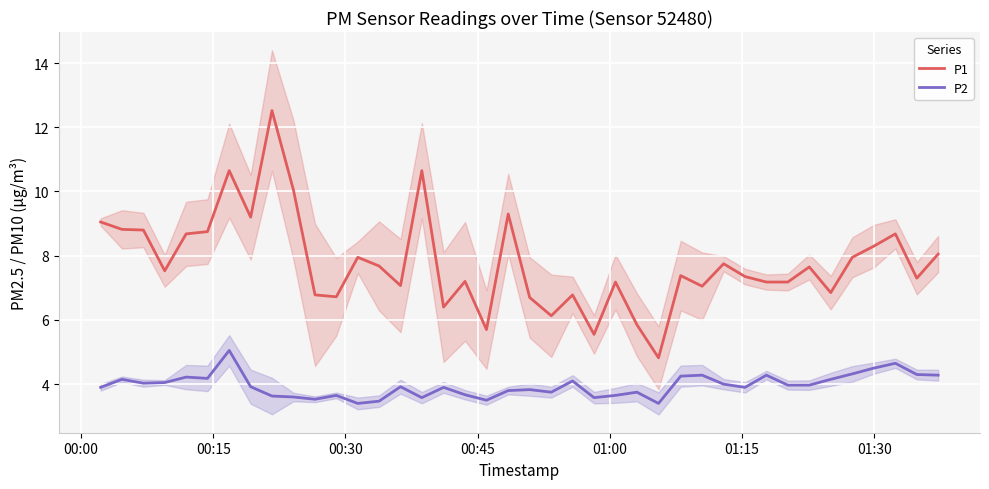

What is the lowest value of the P2 series?

3.4